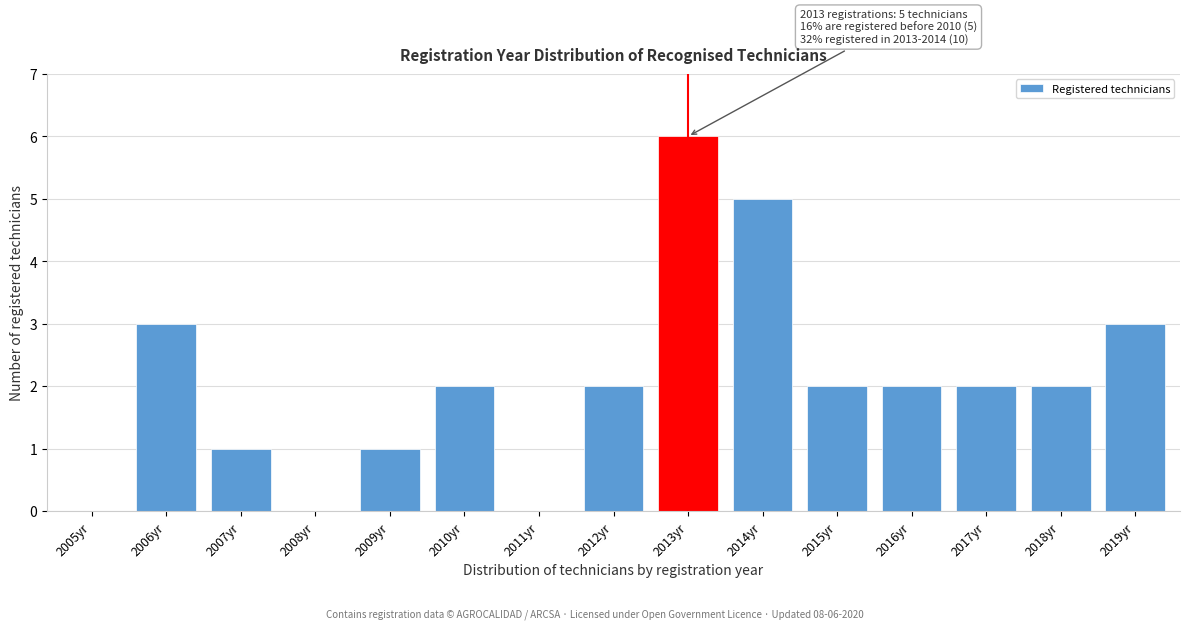

Reading left to right, list all the values displayed in this chart.

2005yr=0	2006yr=3	2007yr=1	2008yr=0	2009yr=1	2010yr=2	2011yr=0	2012yr=2	2013yr=6	2014yr=5	2015yr=2	2016yr=2	2017yr=2	2018yr=2	2019yr=3